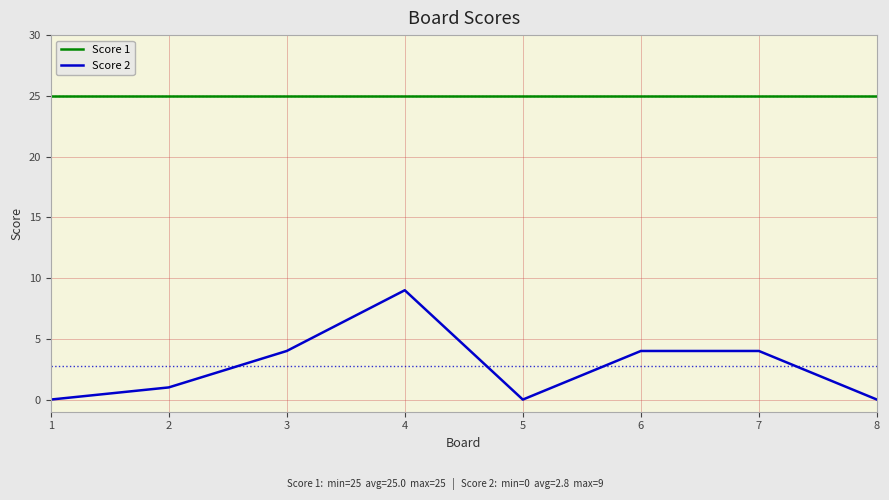

List the series in order of their overall mean, highest first.

Score 1, Score 2